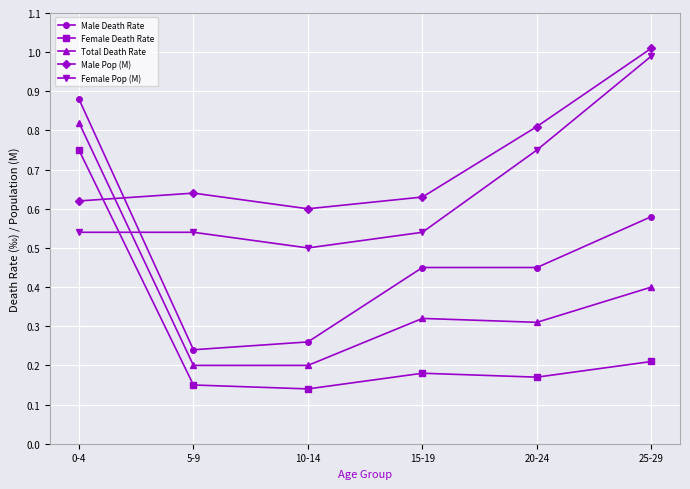

At which category does the chart reach its minimum across all series?

10-14